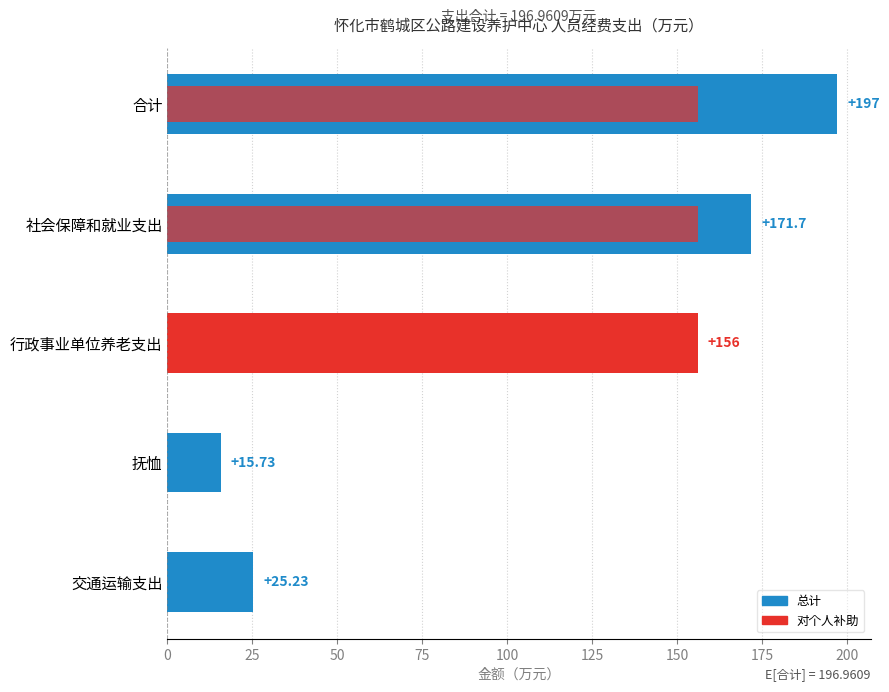

True or false: 对个人补助 has a value of 0.0 at 抚恤.

True